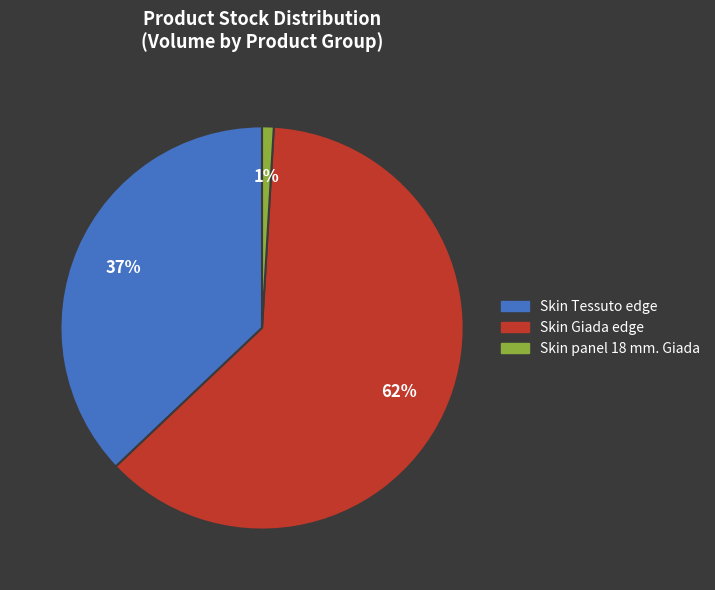

To the nearest percent, what portion does Skin Tessuto edge represent?

37%